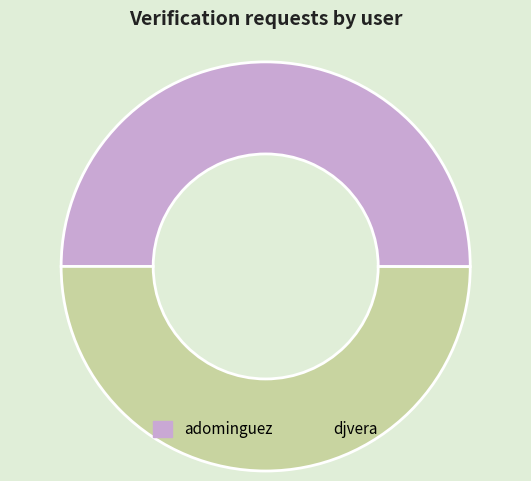

Combined, do djvera and adominguez account for over 50%?

Yes